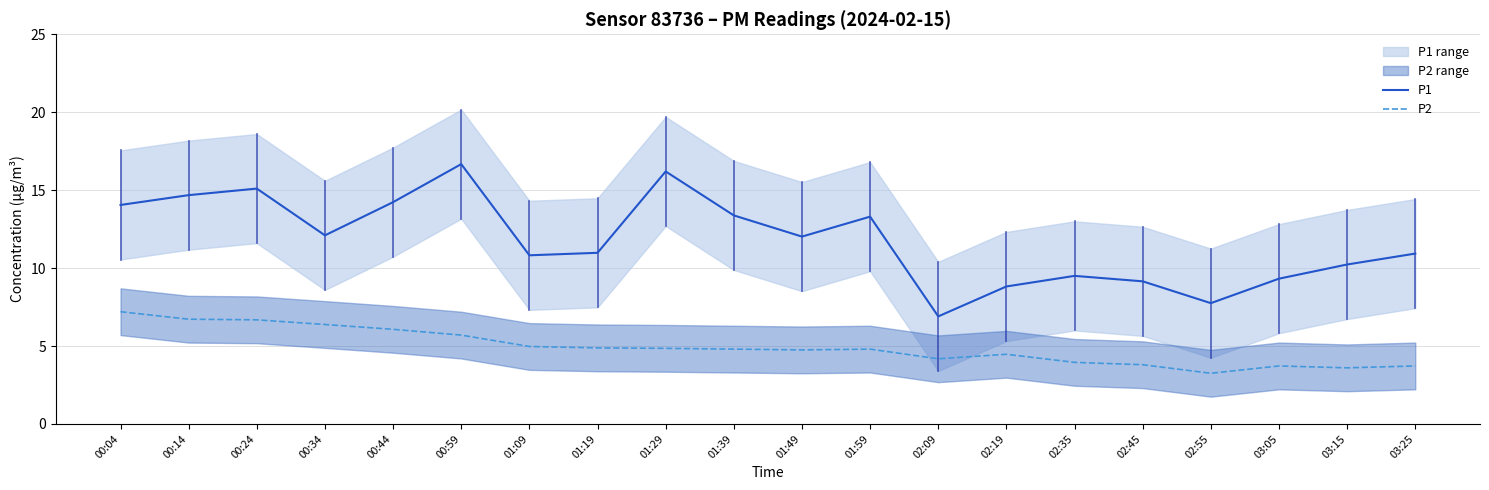

What is the difference between the maximum and minimum values in the P1 series?

9.8